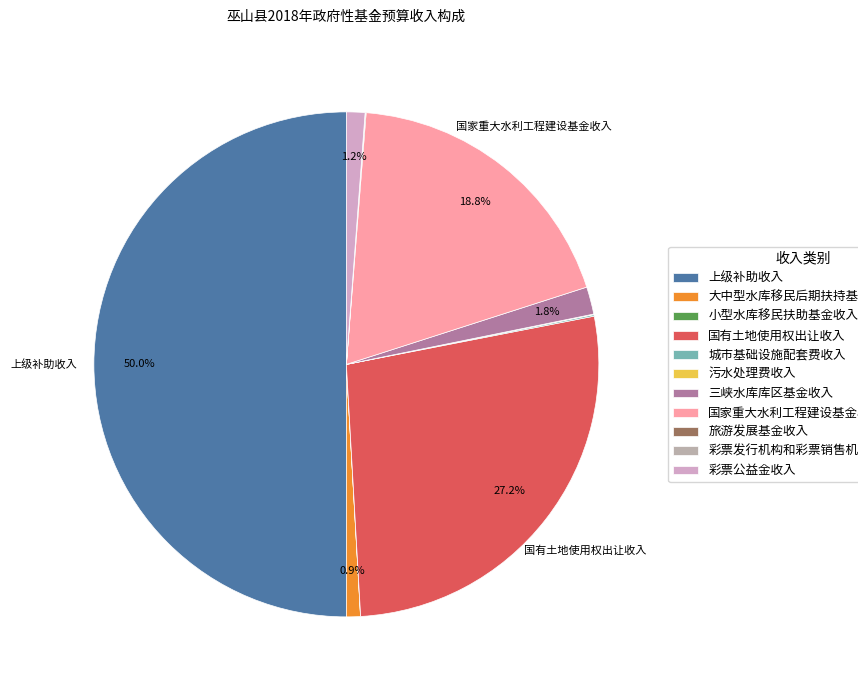

How much of the chart is everything except 城市基础设施配套费收入?

99.9%